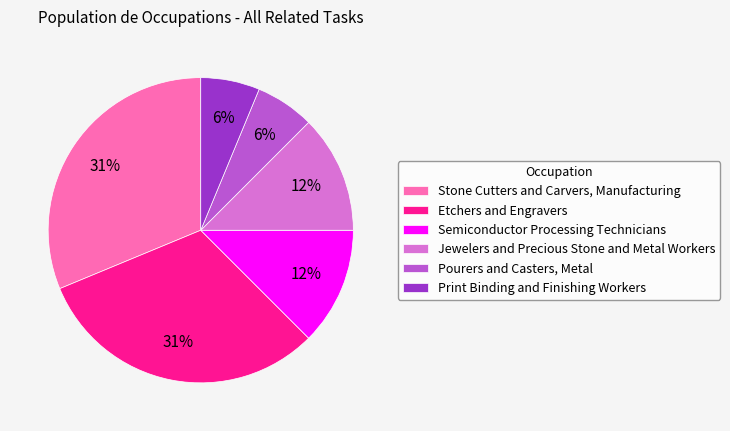

Is the sum of Stone Cutters and Carvers, Manufacturing and Jewelers and Precious Stone and Metal Workers greater than half?

No